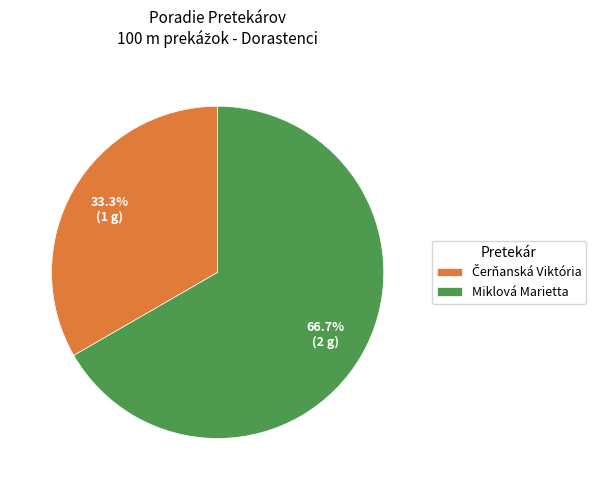

What percentage is NOT represented by Miklová Marietta?

33.3%